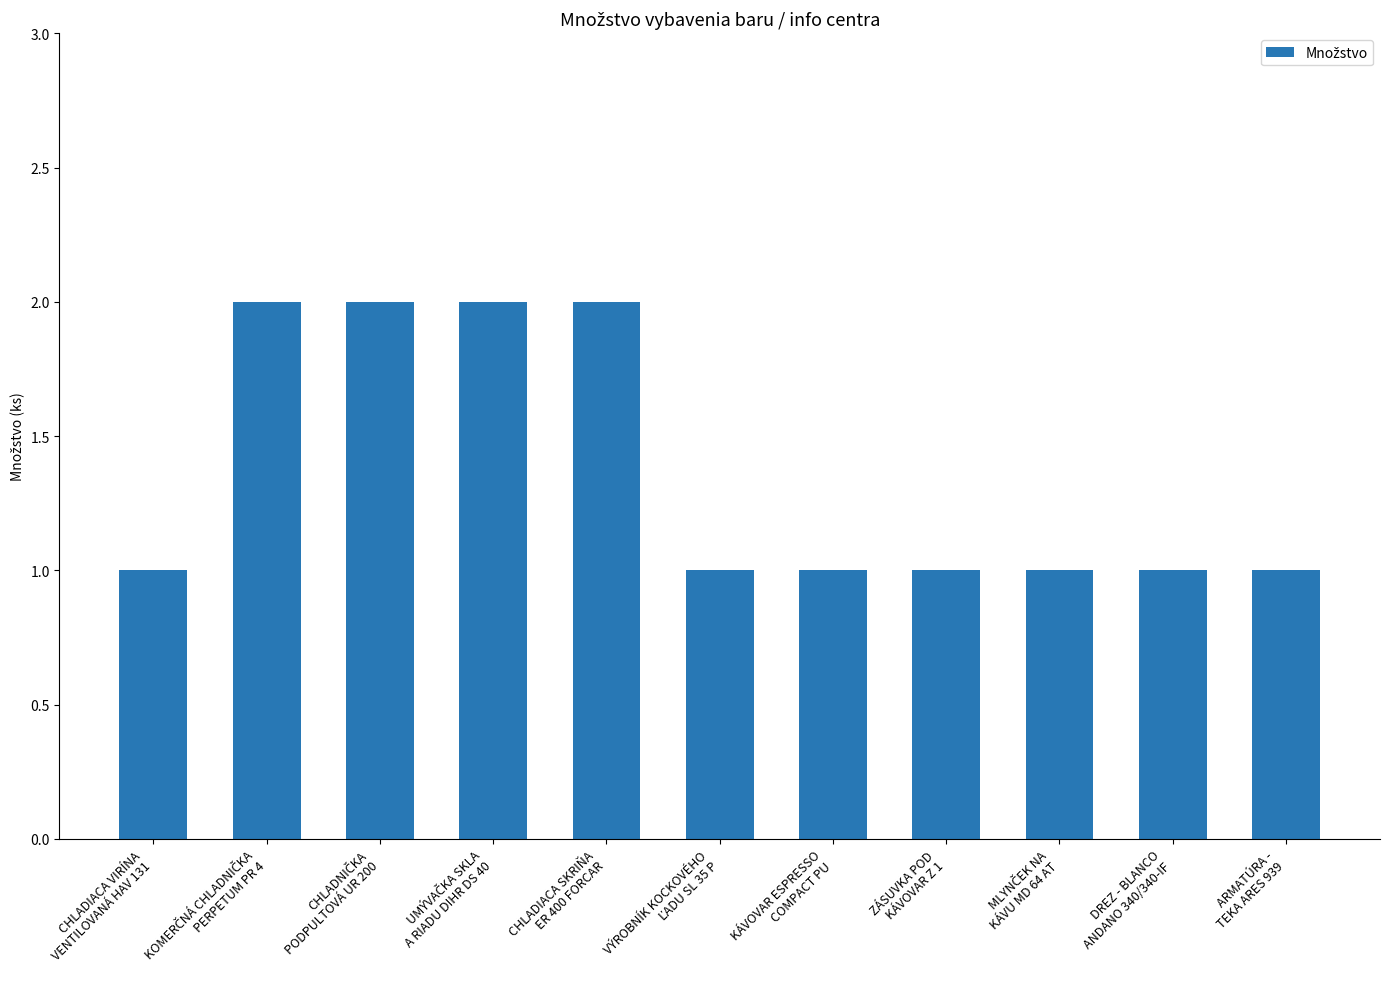

Are the bars horizontal?

No